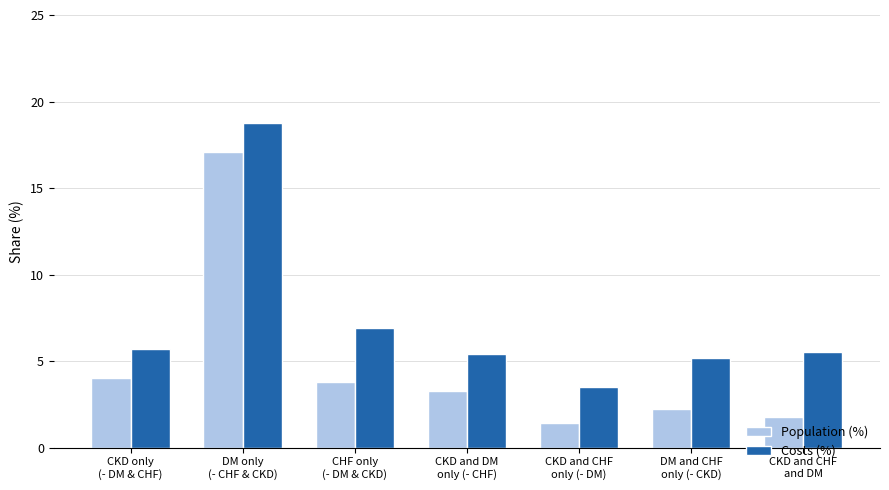

How many values in the Population (%) series exceed 3?

4